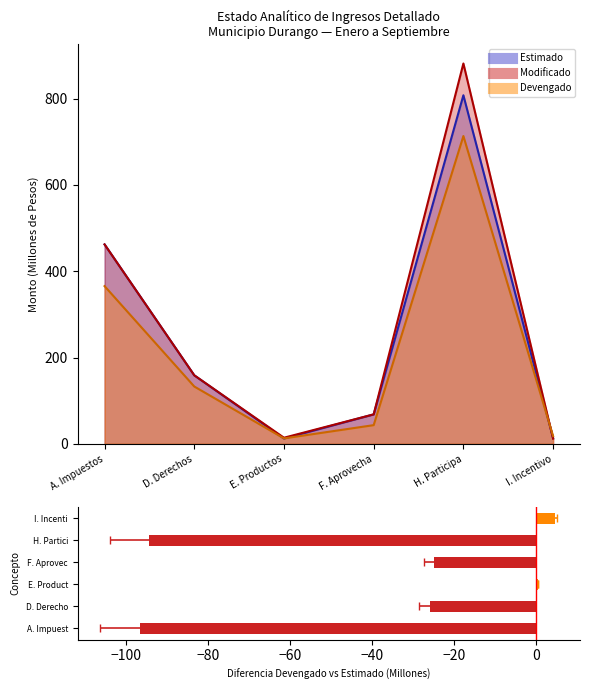

What is the difference between the maximum and minimum values in the Estimado series?

795.6